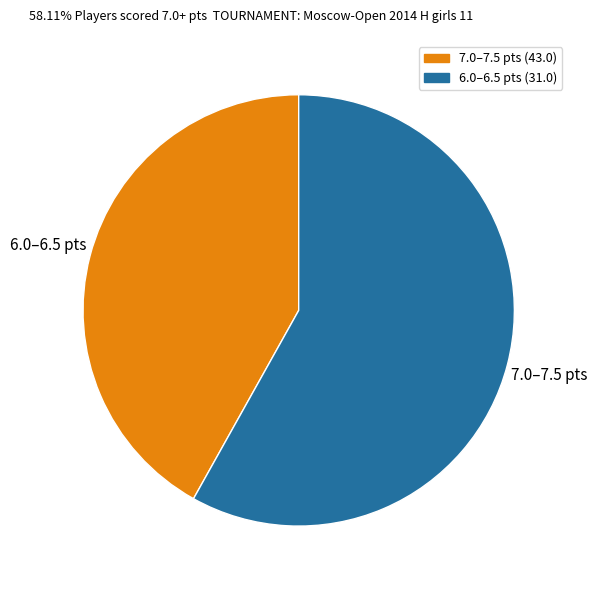

Is there a majority slice in this chart?

Yes